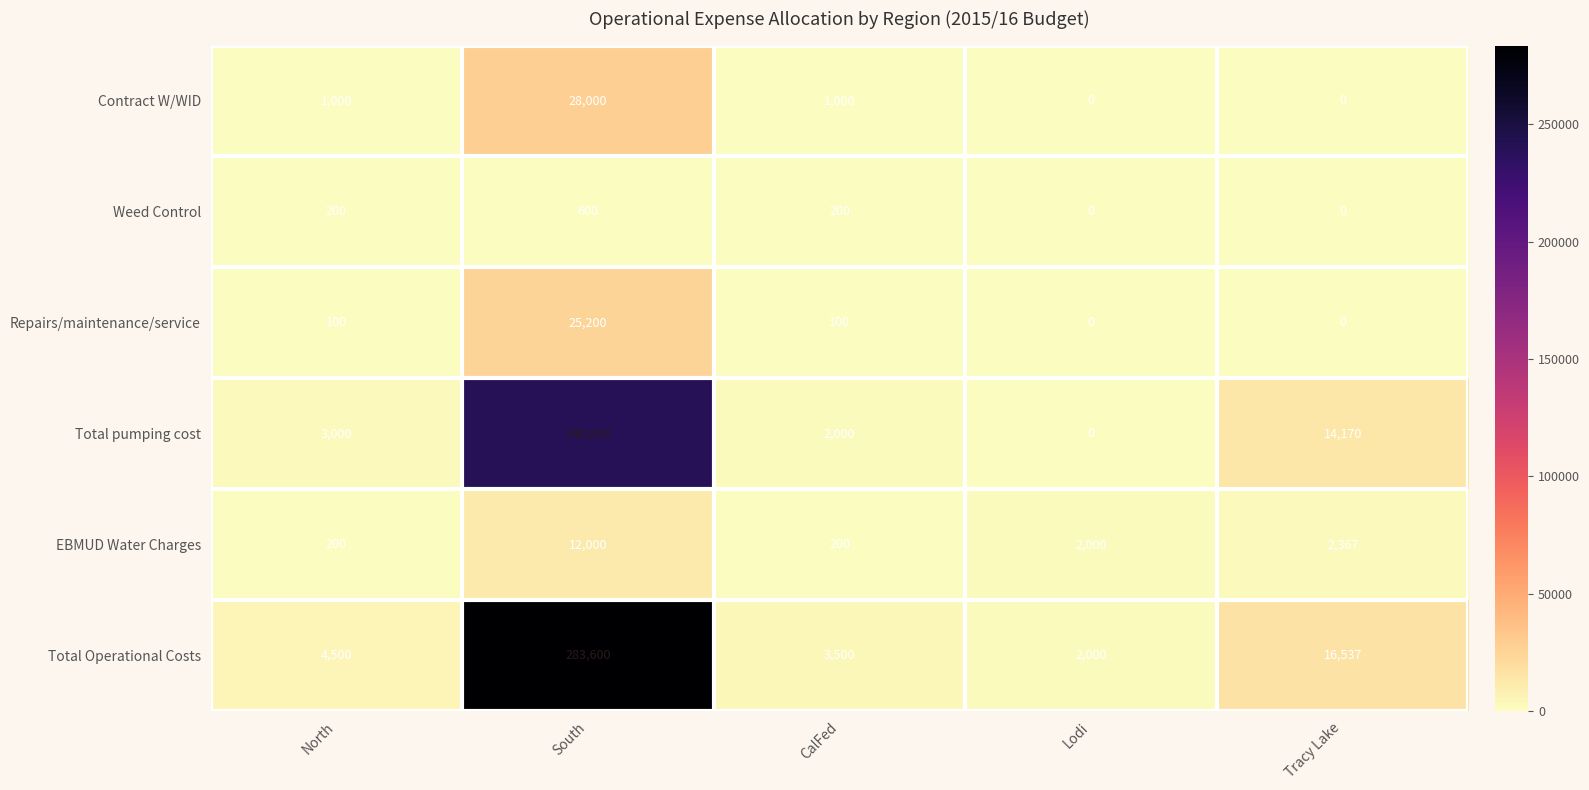

Is the value of Total pumping cost at South greater than the value of Contract W/WID at Tracy Lake?

Yes